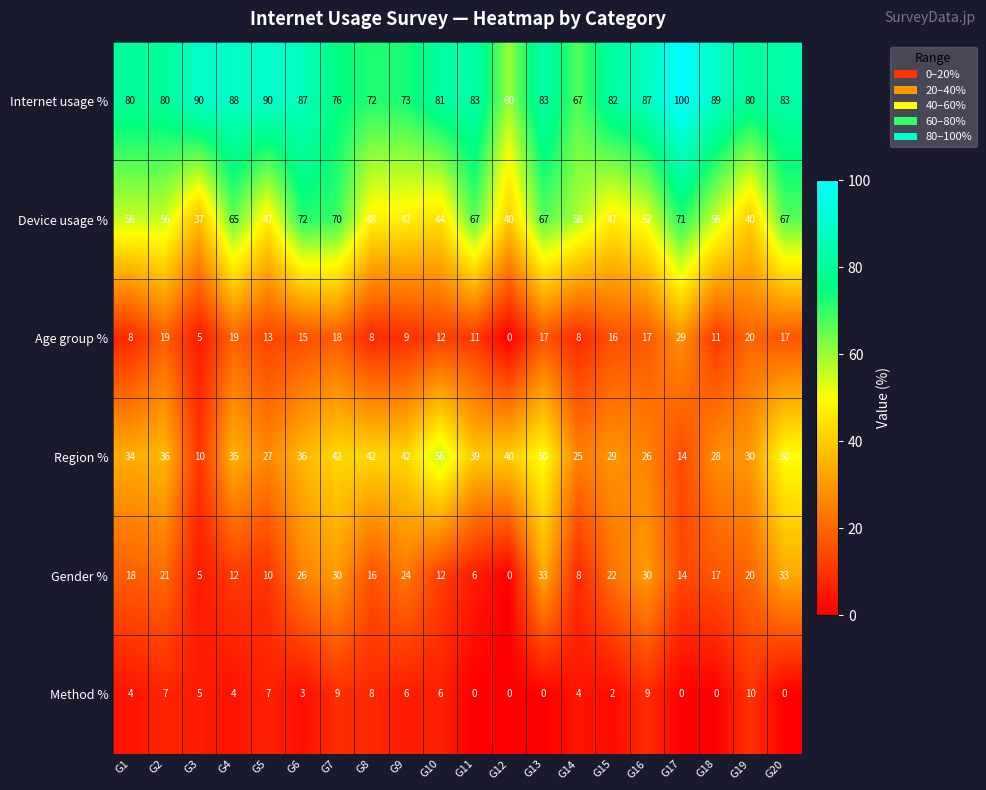

Where is Region % nearest to the value 33?

G1